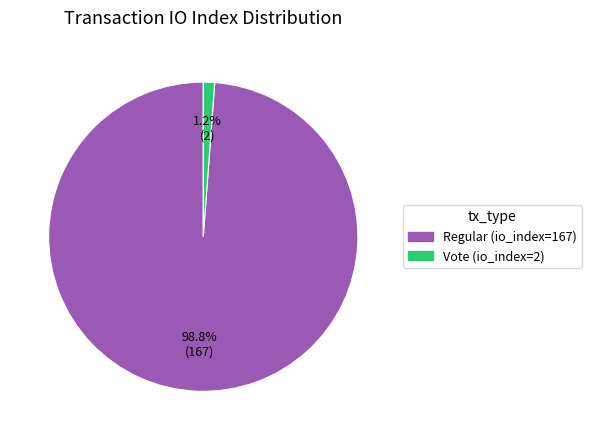

How many segments does this pie chart have?

2